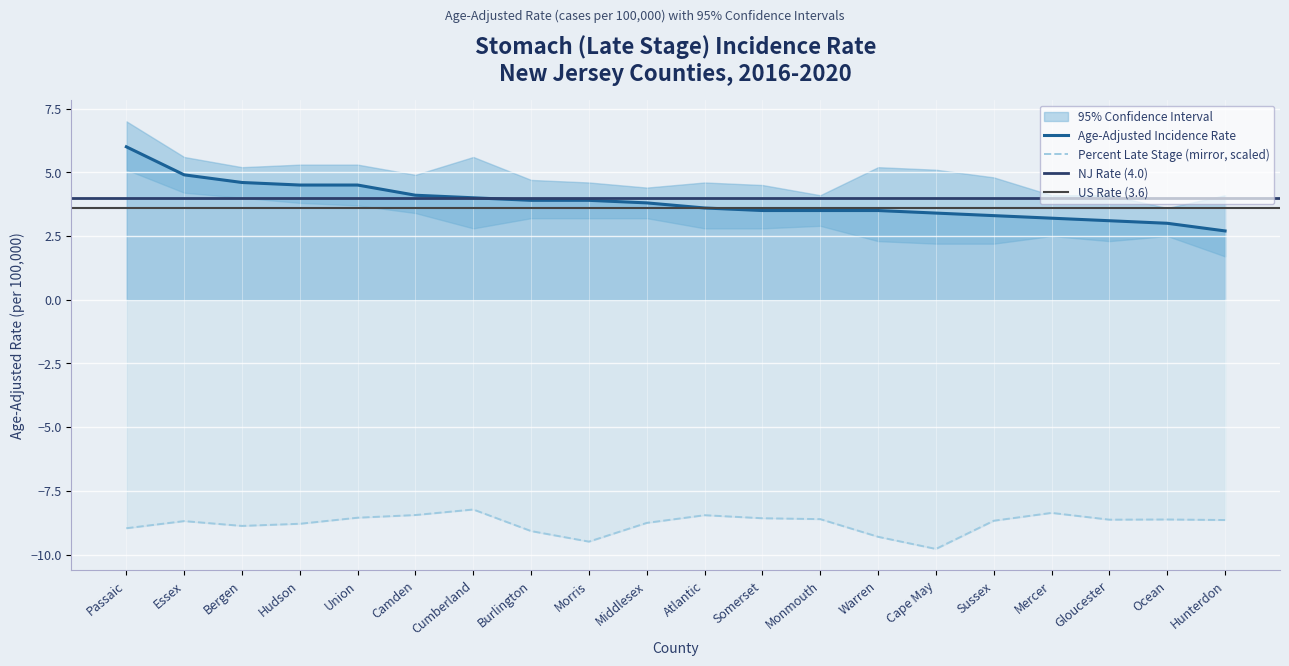

Is the value of Age-Adjusted Rate at Middlesex greater than the value of Percent Late Stage at Essex?

Yes